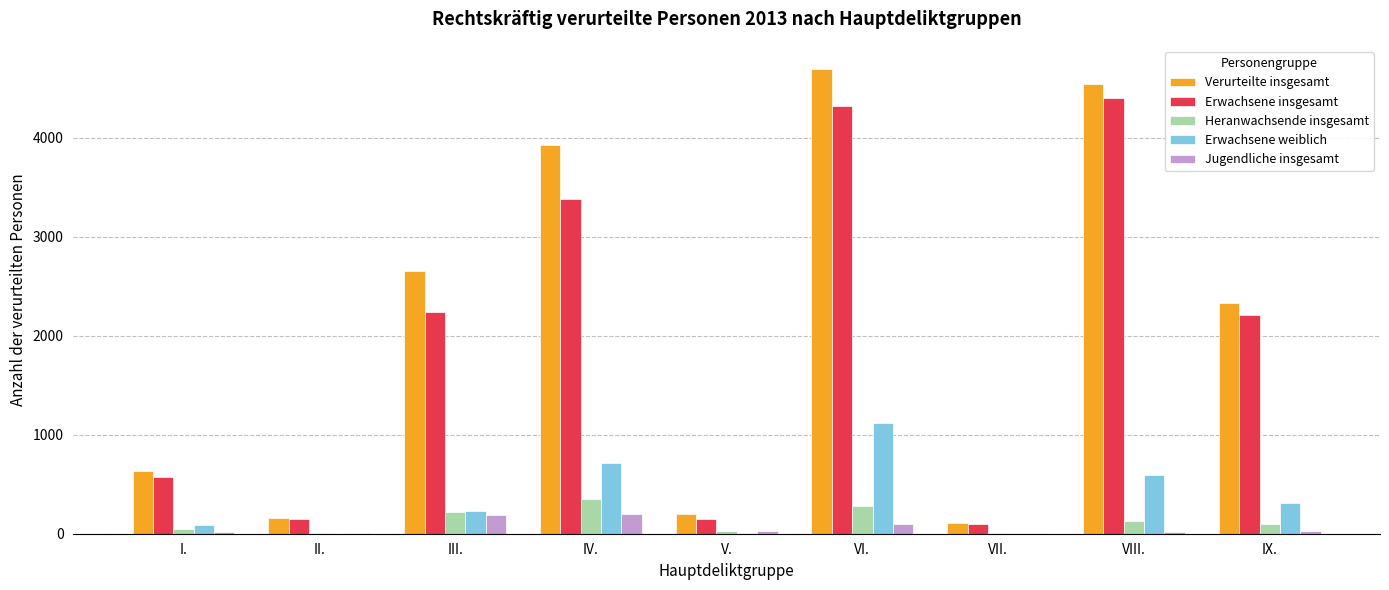

The value of Heranwachsende insgesamt at IX. is 97. True or false?

True